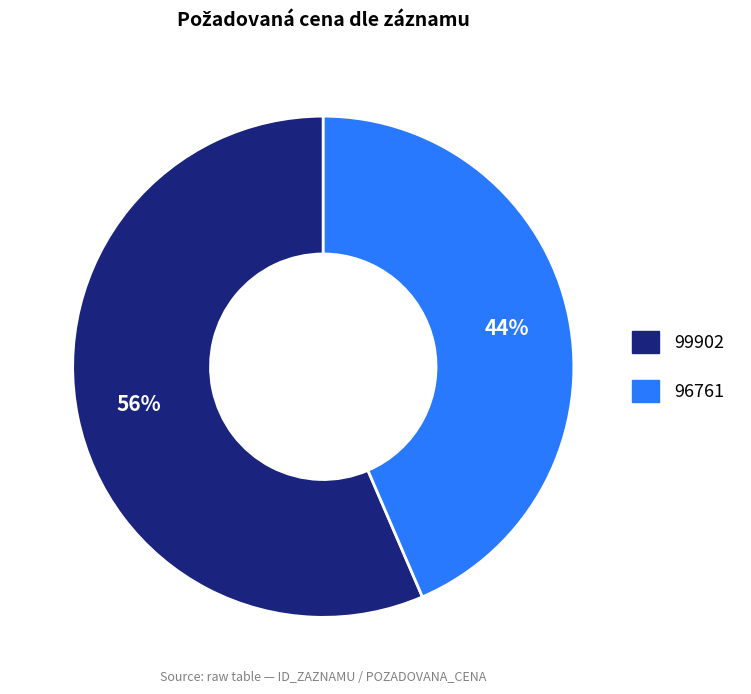

Which slice is the smallest?

96761